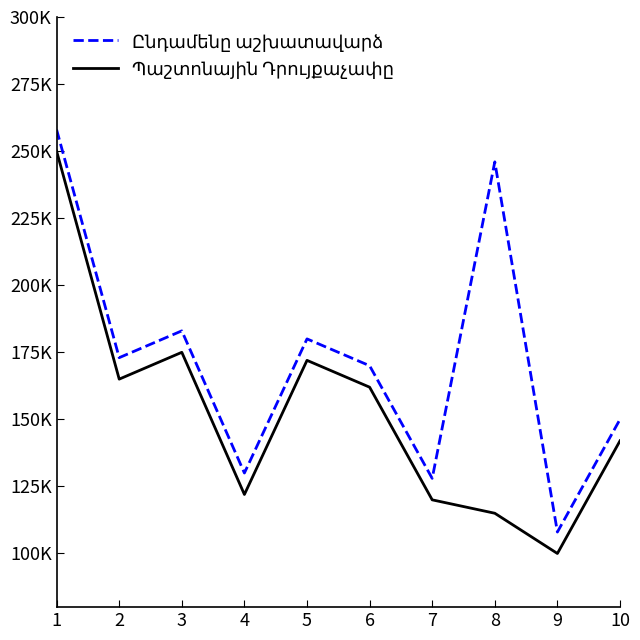

Does the chart display data point markers on the line(s)?

No